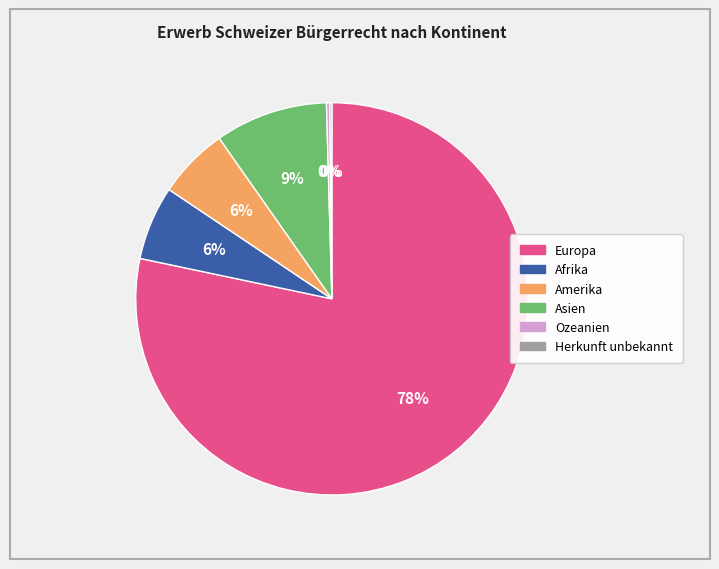

What percentage is the Amerika slice, to the nearest percent?

6%